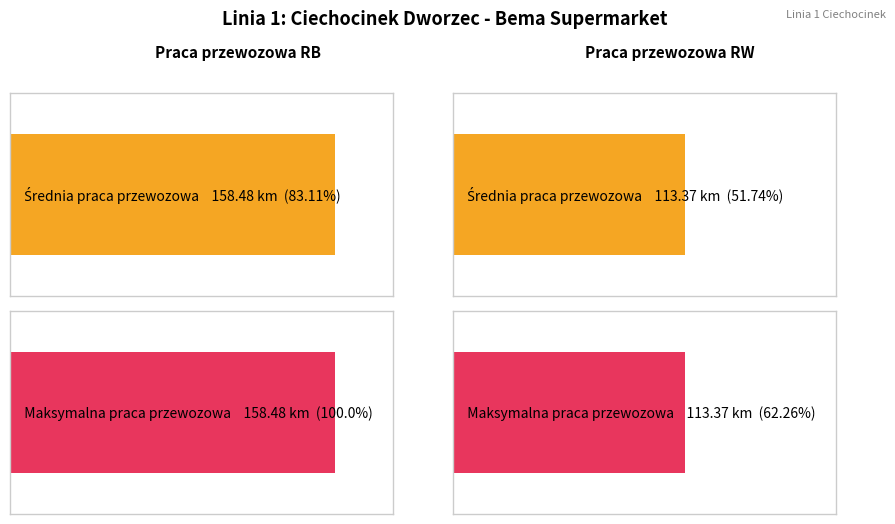

What is the minimum value for Average utilization?

113.4